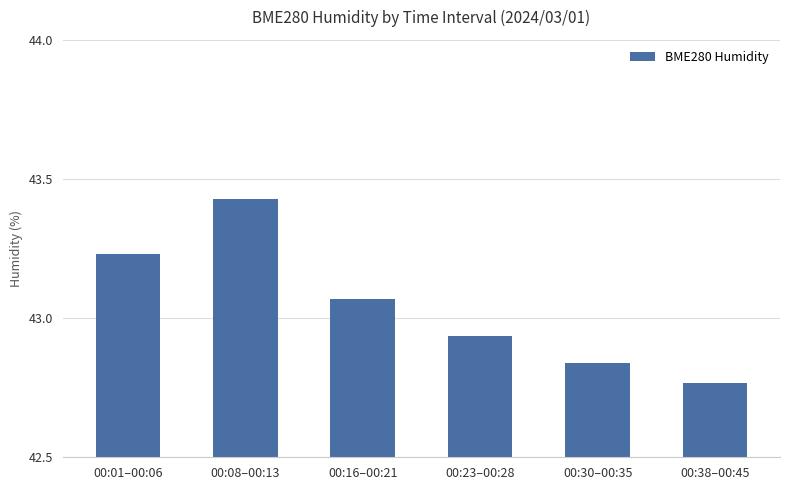

Rank the categories by value from highest to lowest.

00:08–00:13, 00:01–00:06, 00:16–00:21, 00:23–00:28, 00:30–00:35, 00:38–00:45